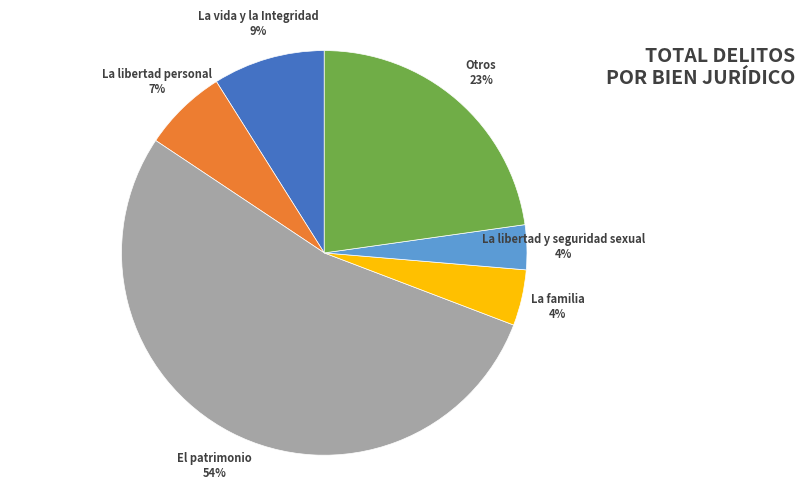

How many slices are in this pie chart?

6